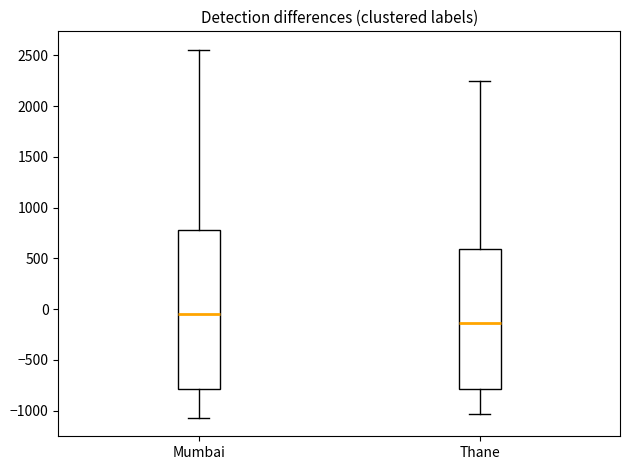

Reading left to right, transcribe this box plot: for each box, give where its median line is, the range the box spans, and where its two whiskers end, as read against the y-axis. The values are not printed on the chart, so give them approximately, as read against the axis.

Mumbai: median -50, box -800 to 800, whiskers -1050 to 2550
Thane: median -150, box -800 to 600, whiskers -1050 to 2250